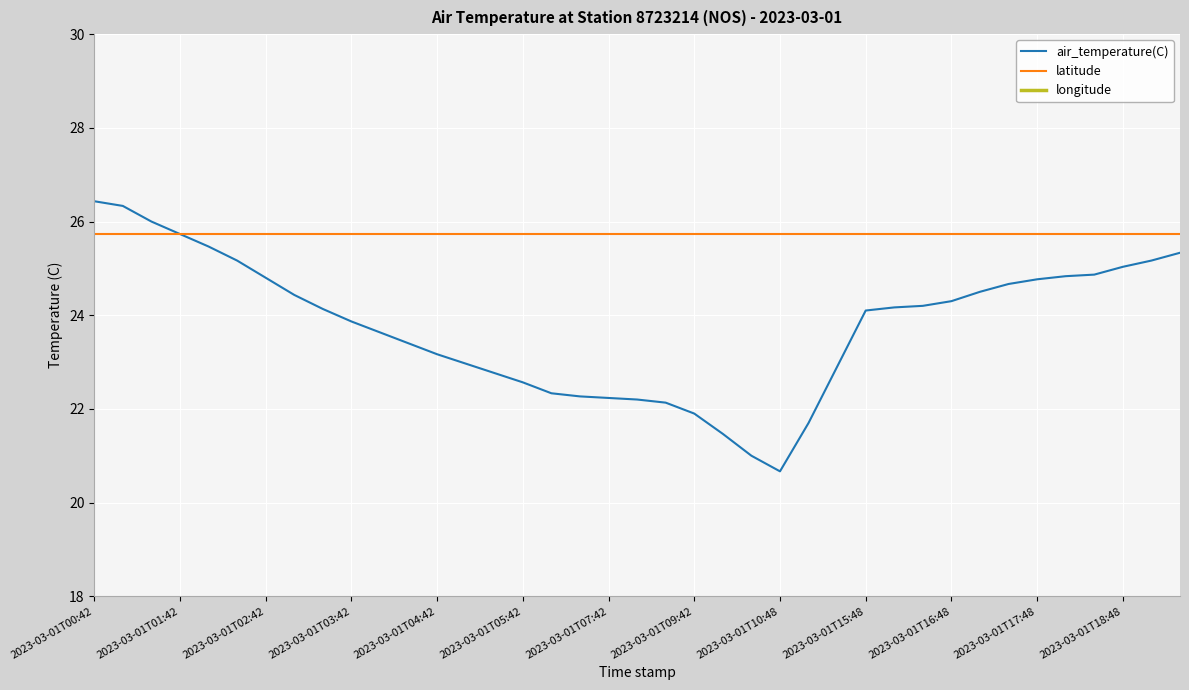

Is this an area chart (filled region under the line)?

No